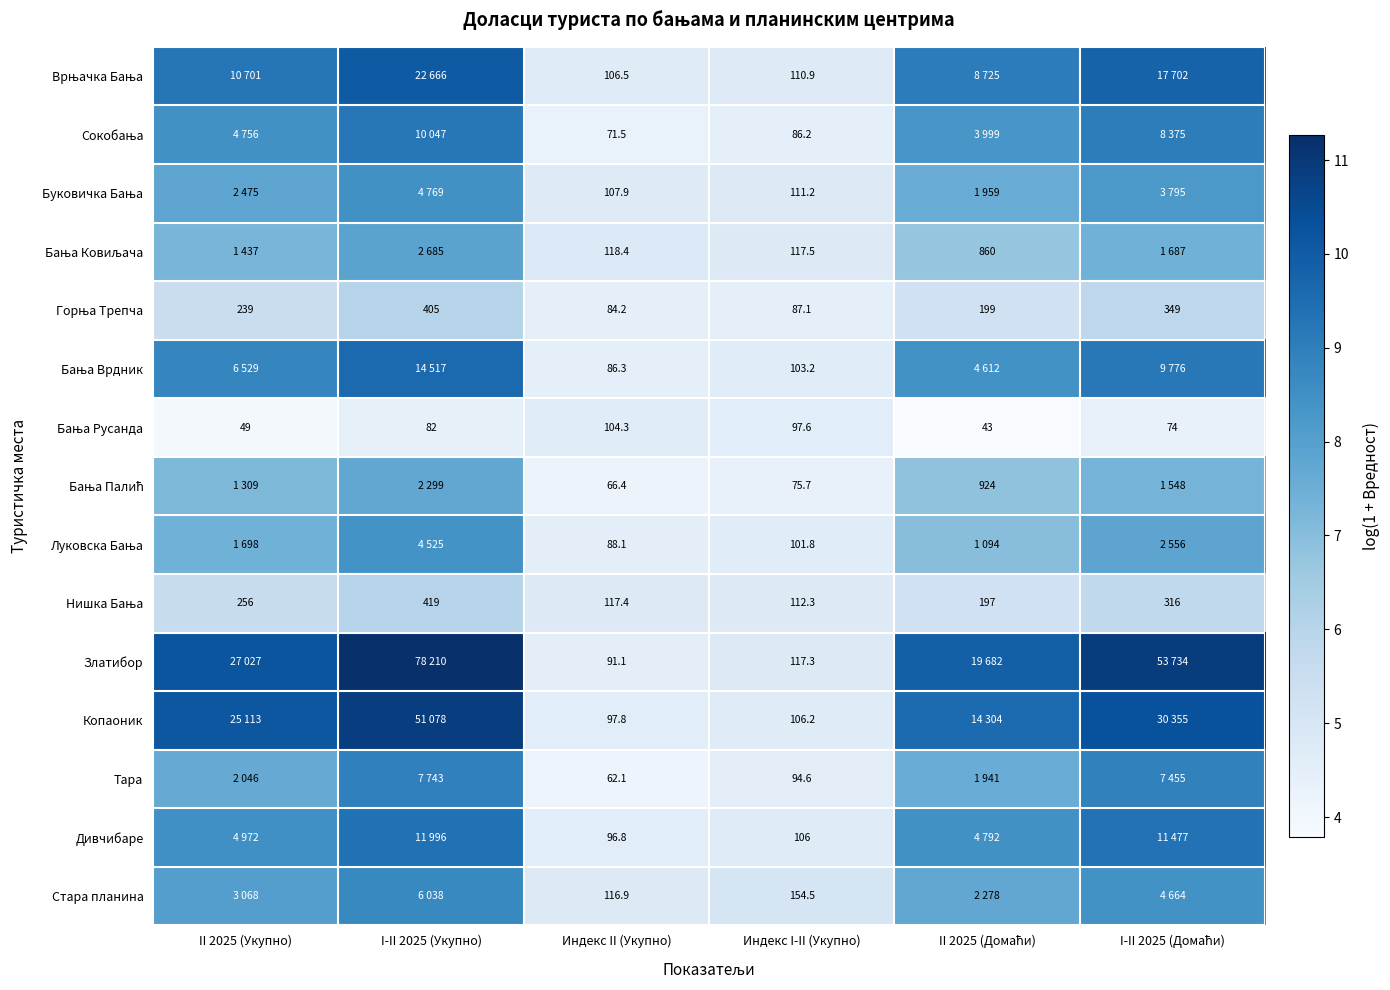

At I-II 2025 (Домаћи), list the series in order from largest to smallest.

Златибор, Копаоник, Врњачка Бања, Дивчибаре, Бања Врдник, Сокобања, Тара, Стара планина, Буковичка Бања, Луковска Бања, Бања Ковиљача, Бања Палић, Горња Трепча, Нишка Бања, Бања Русанда